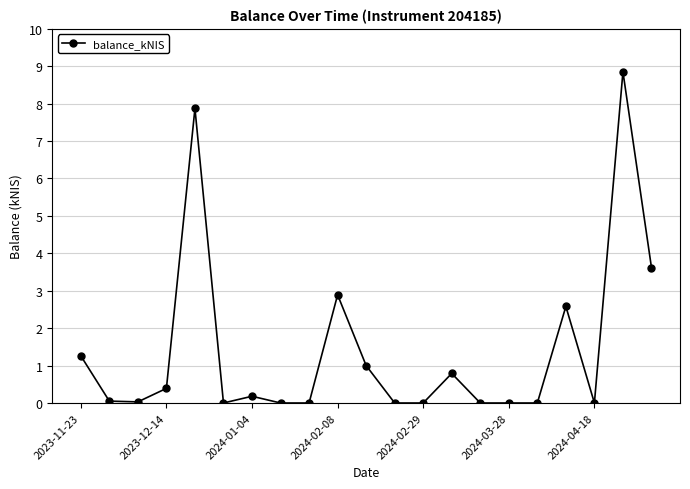

What is the sum of all values?

29.5